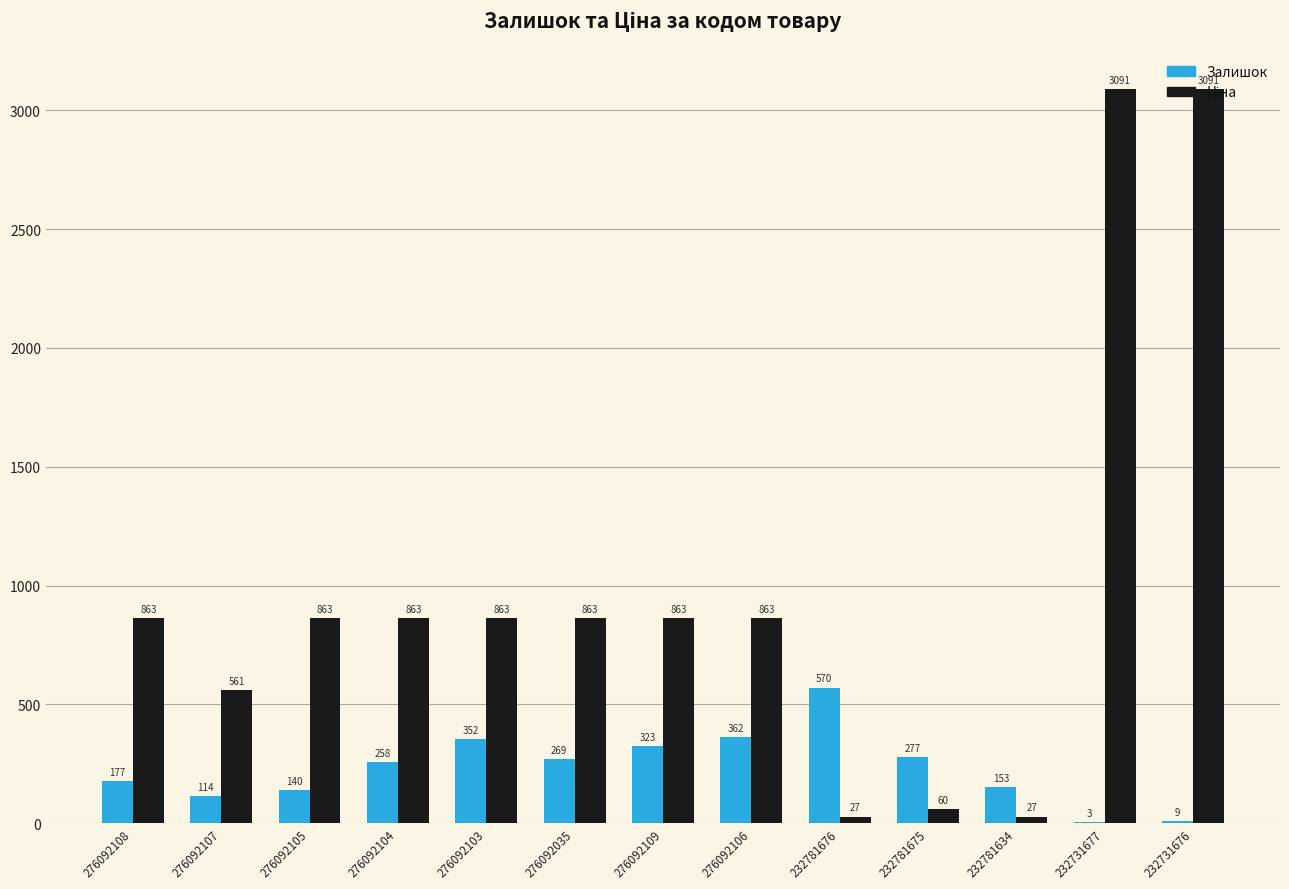

What is the total value across all series at 232731676?

3100.2